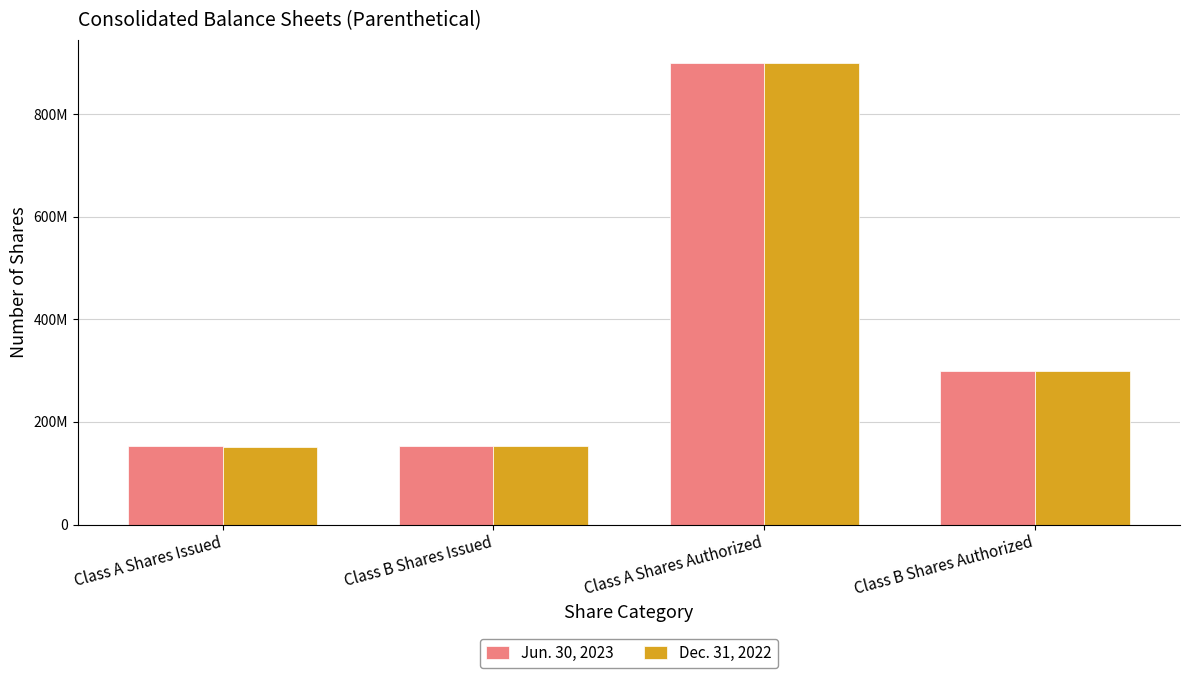

Are the bars horizontal?

No